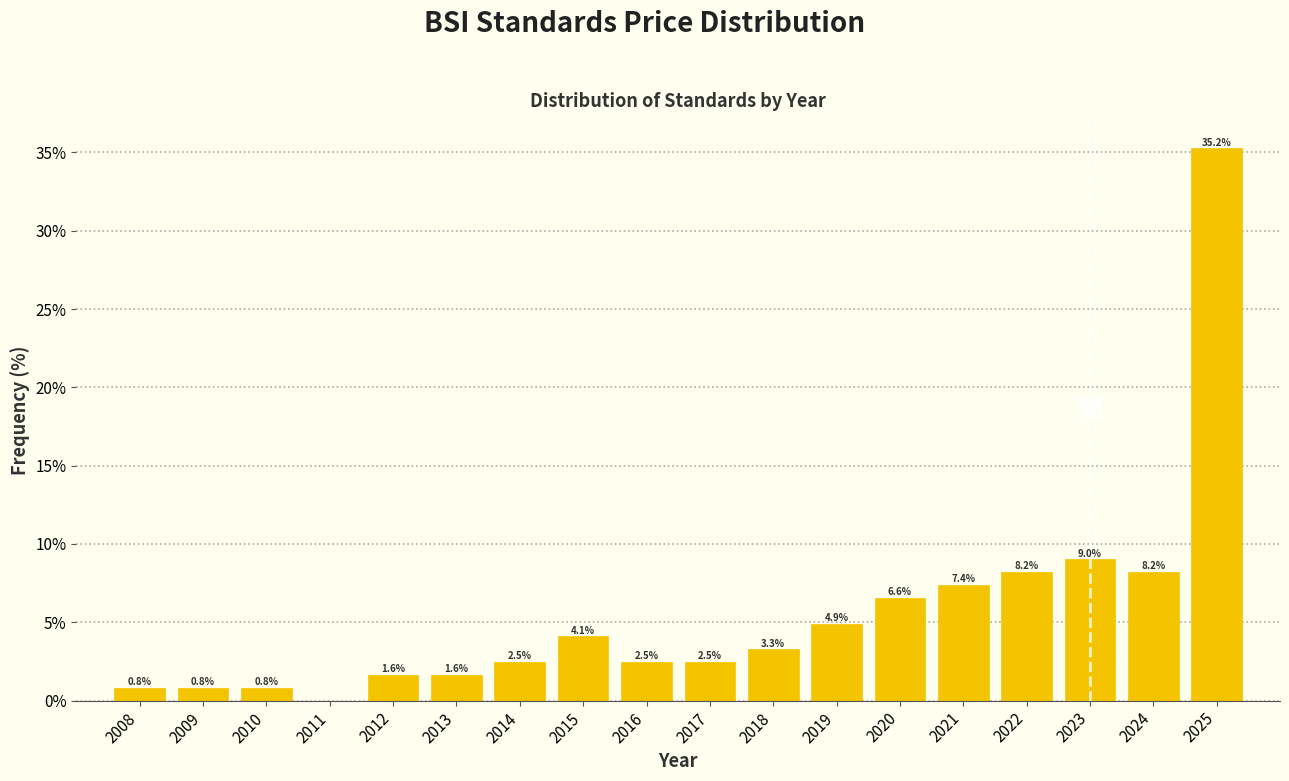

Over which range of the x-axis is the bar tallest?

2024.5 to 2025.5